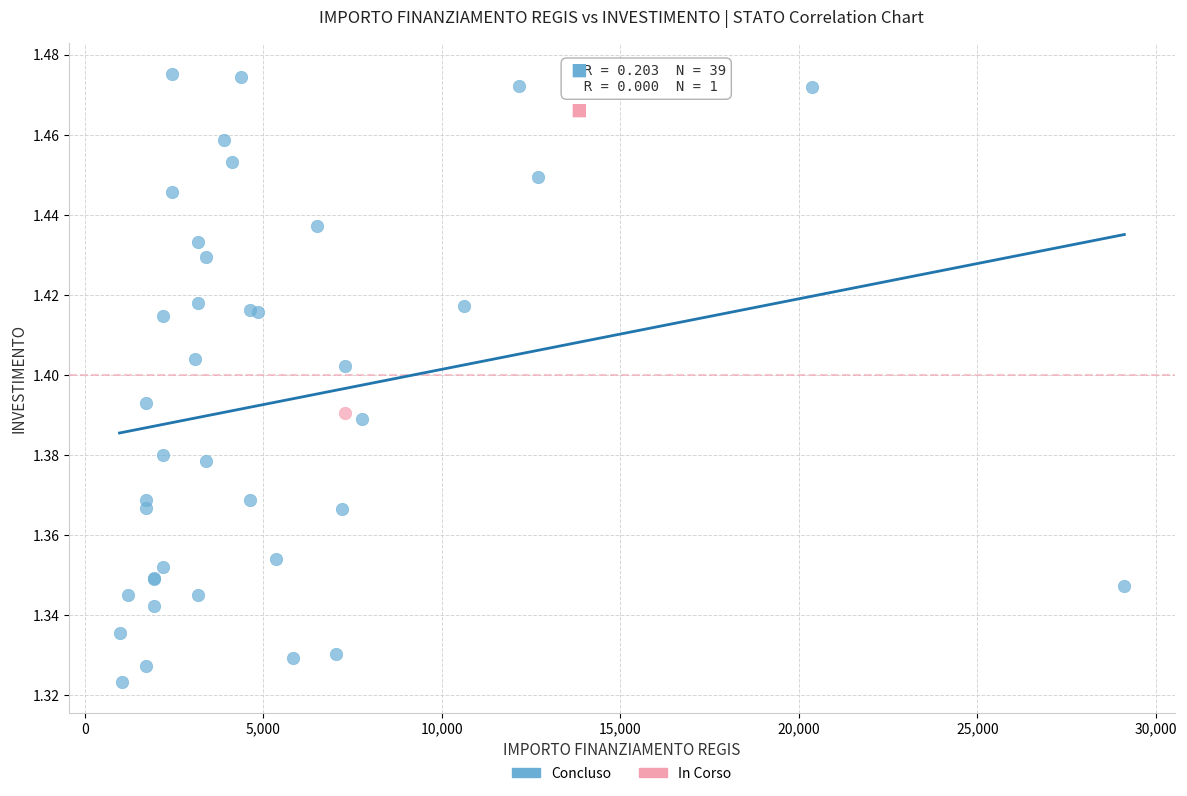

What are all the series names shown in the legend?

Concluso, In Corso